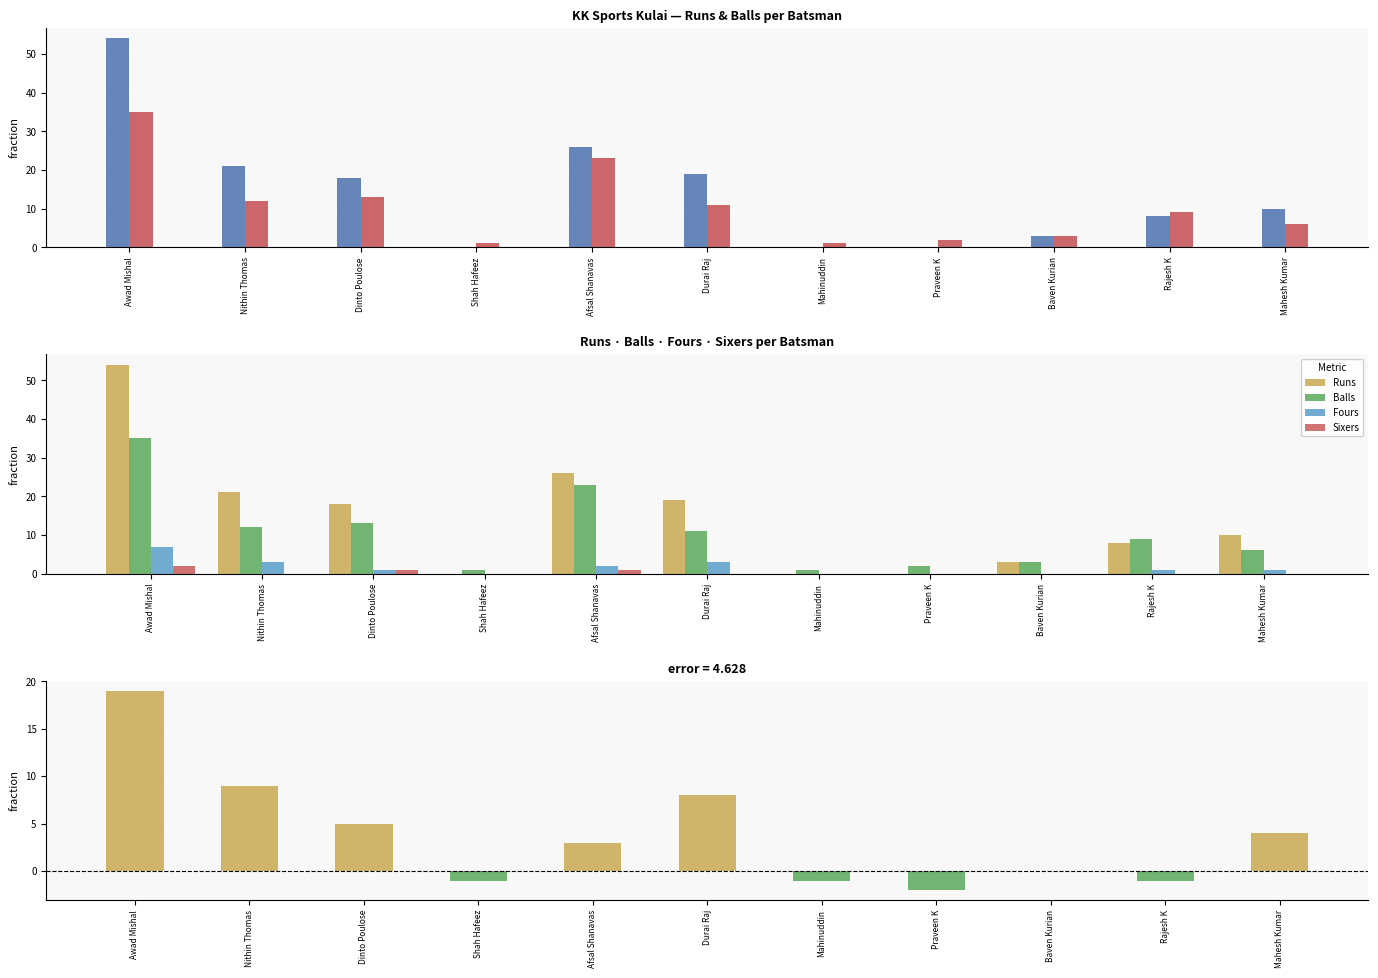

How many values in the Sixers series exceed 0?

3